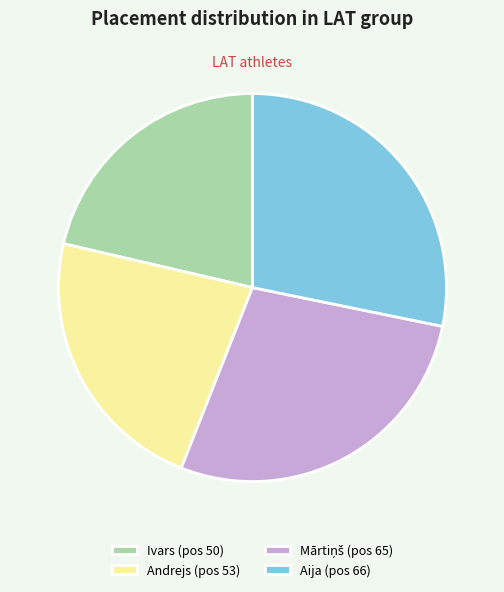

How many slices are in this pie chart?

4